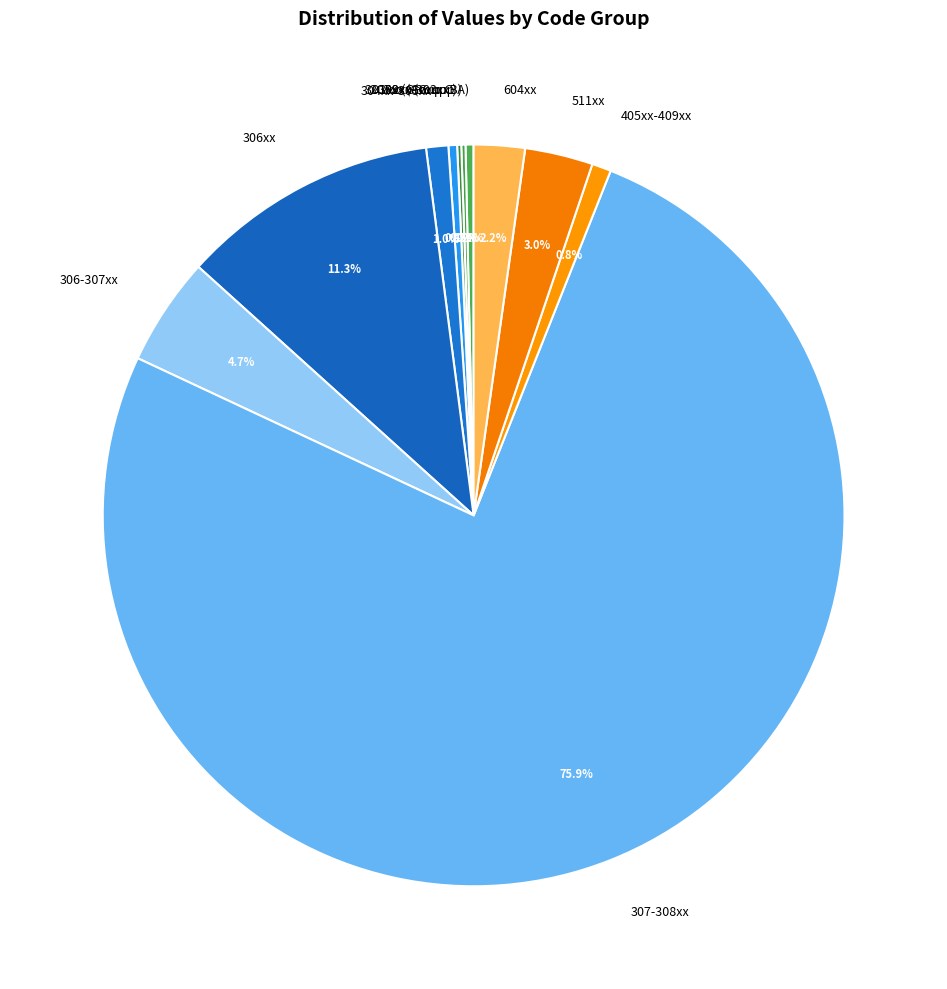

Combined, do 511xx and 604xx account for over 50%?

No